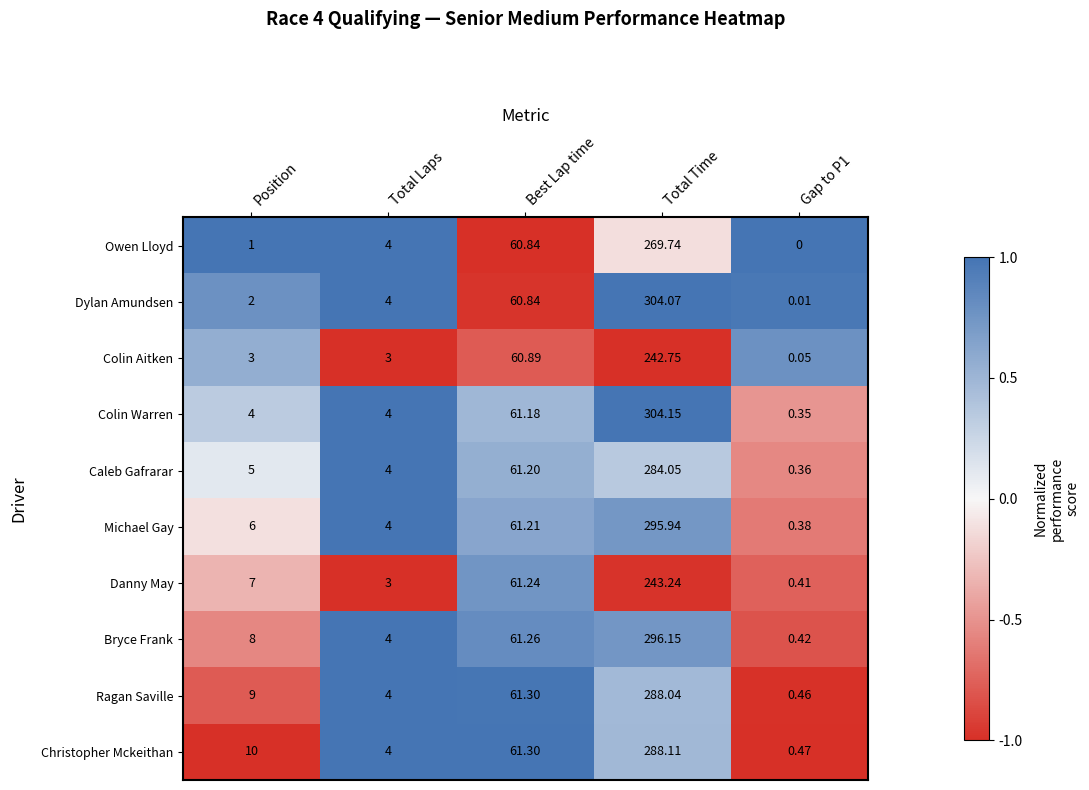

Between Total Time and Gap to P1, which series saw the biggest shift?

Dylan Amundsen